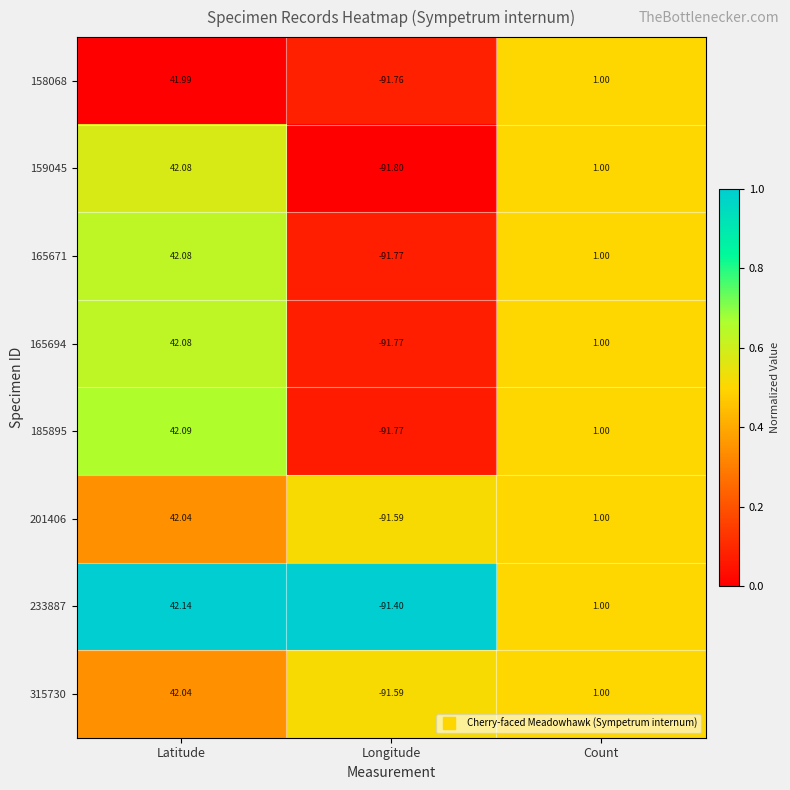

How many distinct data groups are displayed?

8